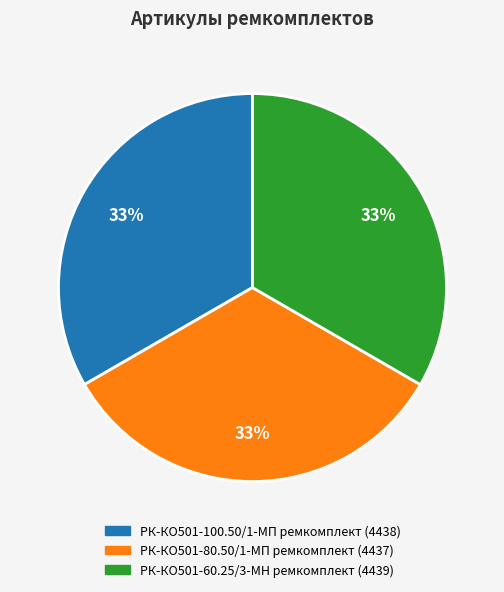

To the nearest percent, what is the average slice percentage?

33%